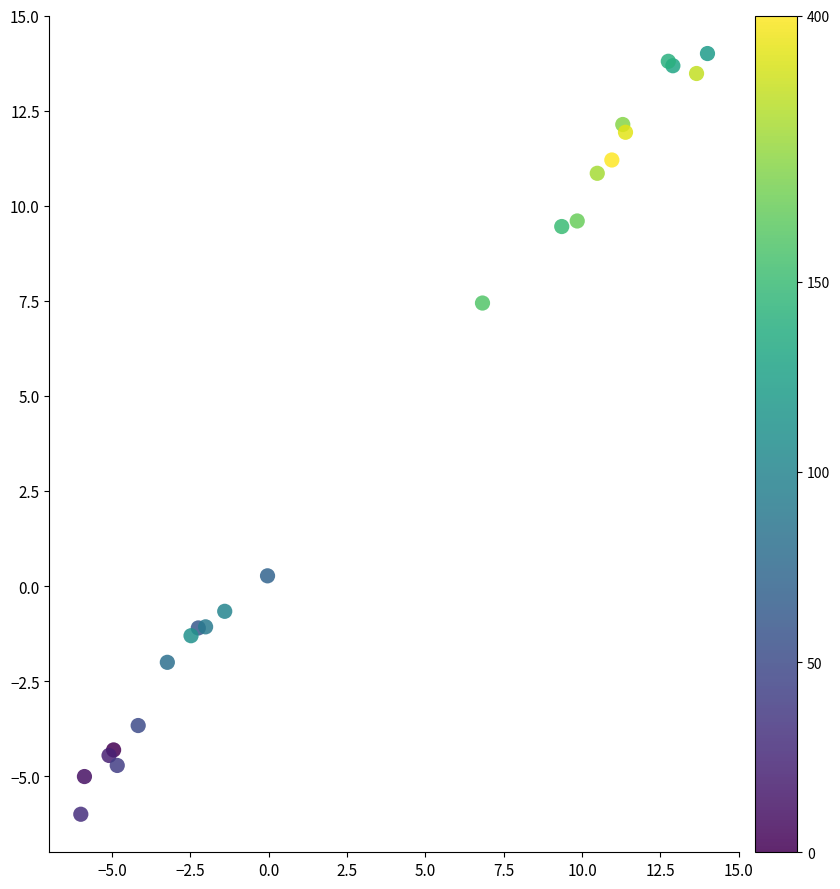

What Y value in the scatter plot is closest to 4?

7.4